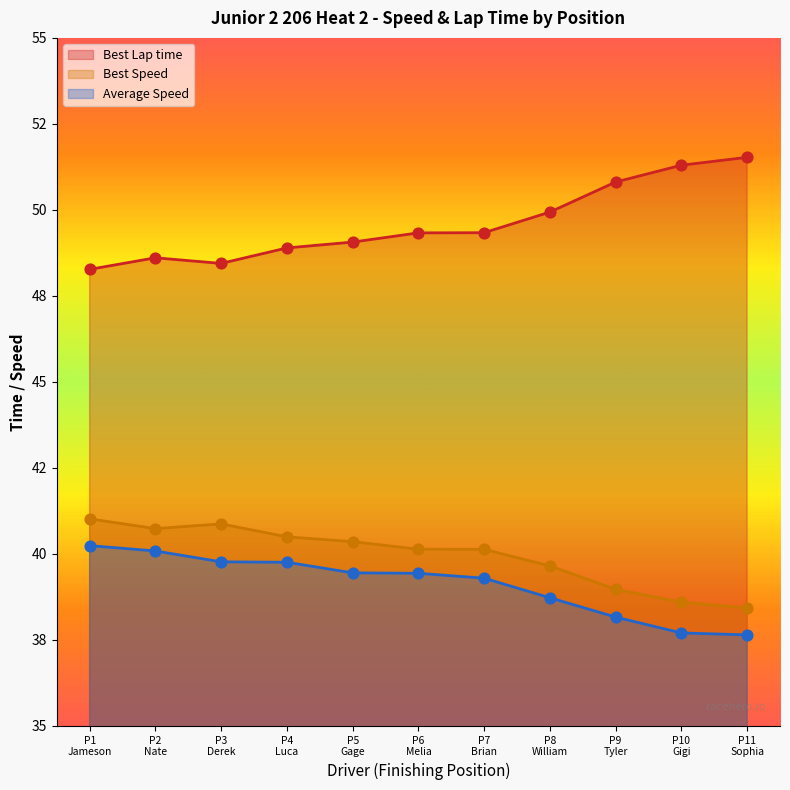

Is the value of Average Speed at P9 Tyler greater than the value of Best Speed at P11 Sophia?

No